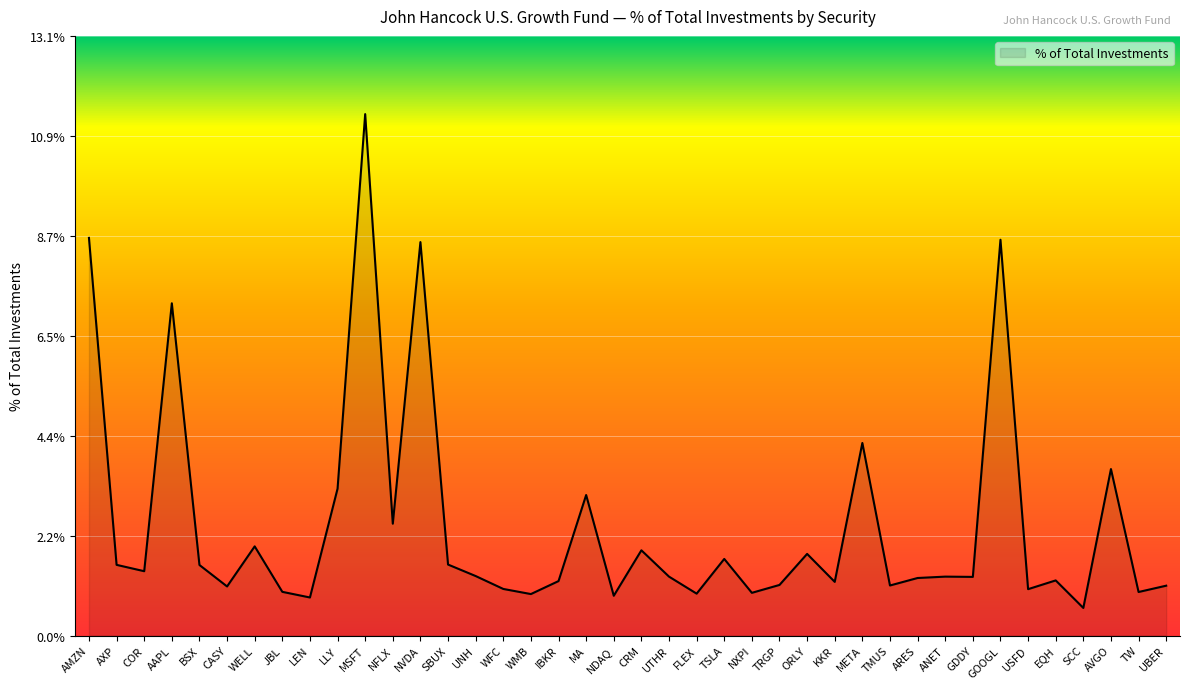

Which has a higher value, JBL or SBUX?

SBUX